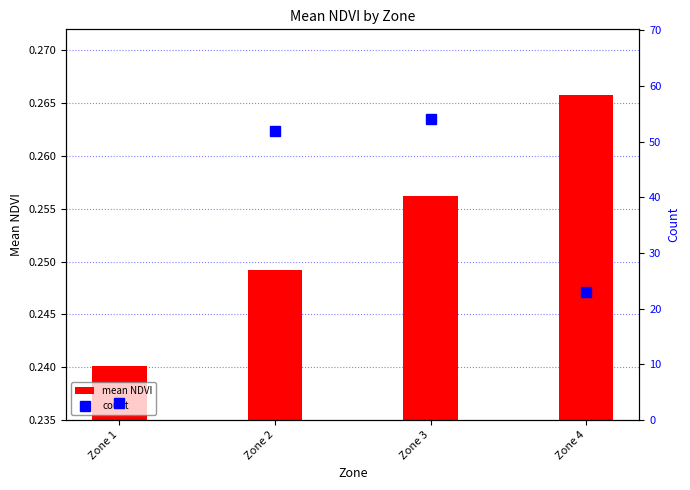

What is the maximum value for count?

54.0